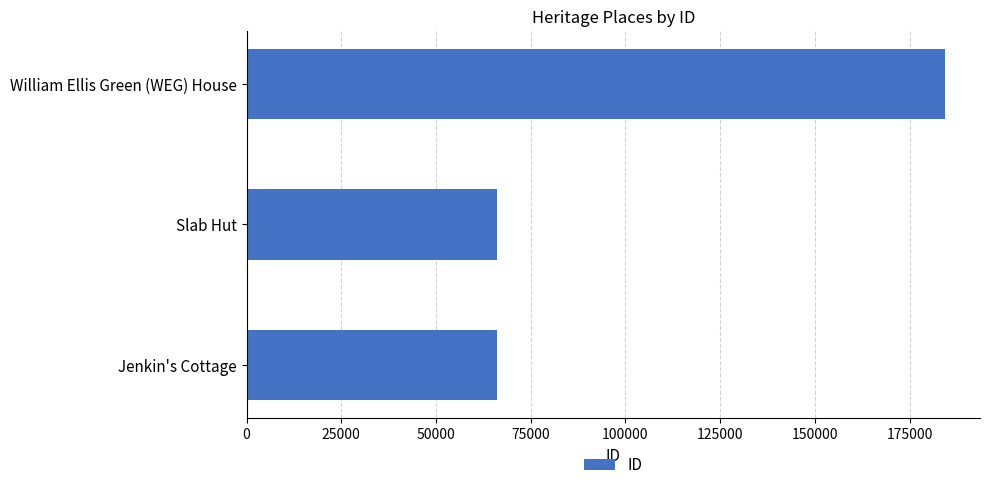

What is the smallest value displayed?

66060